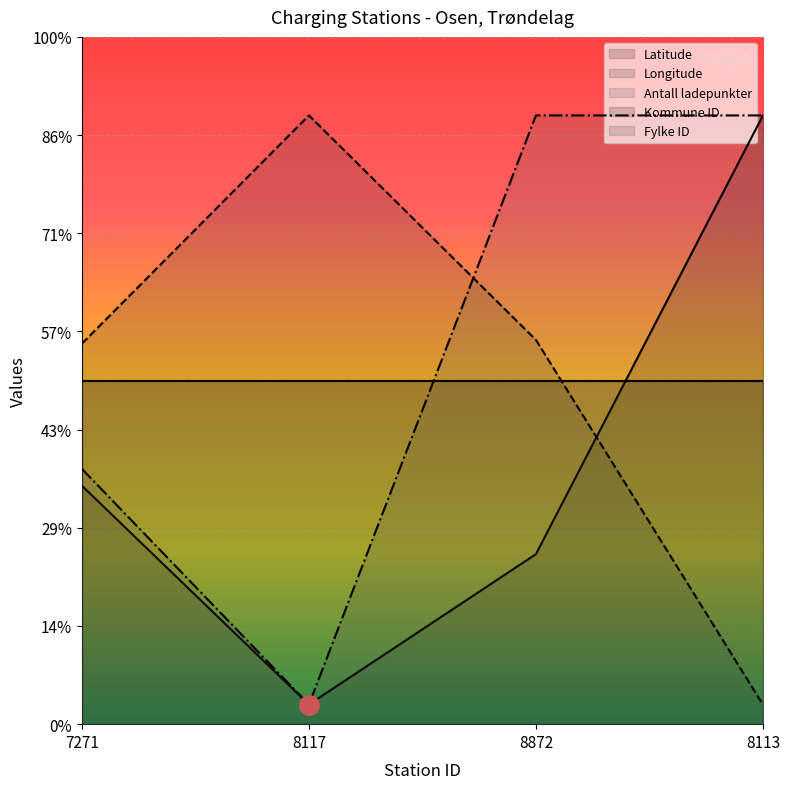

Where do Longitude and Latitude first cross each other?

8872 and 8113